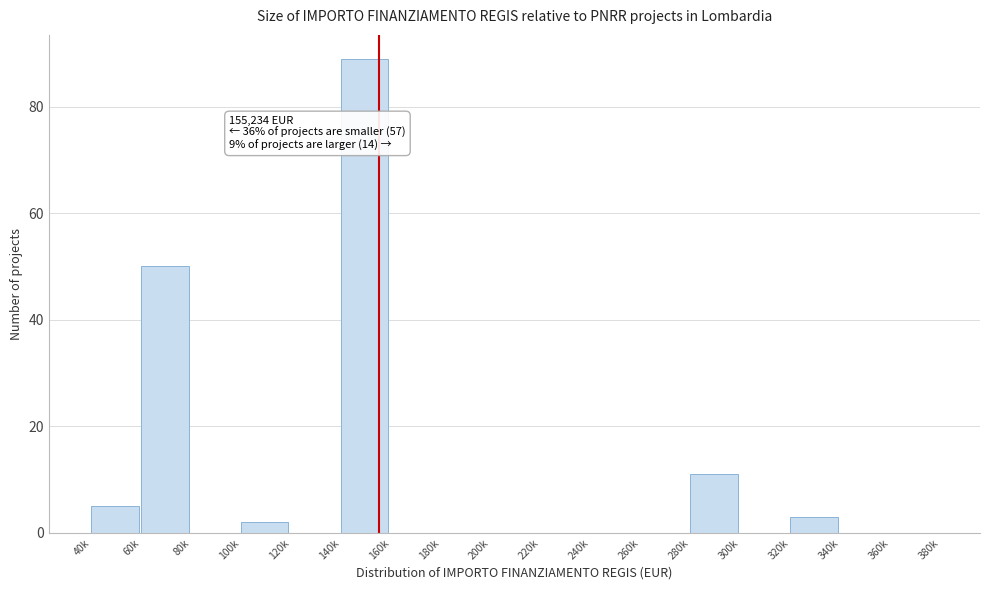

Reading right to left, extract all data points from this chart.

360k=0	340k=0	320k=3	300k=0	280k=11	260k=0	240k=0	220k=0	200k=0	180k=0	160k=0	140k=89	120k=0	100k=2	80k=0	60k=50	40k=5